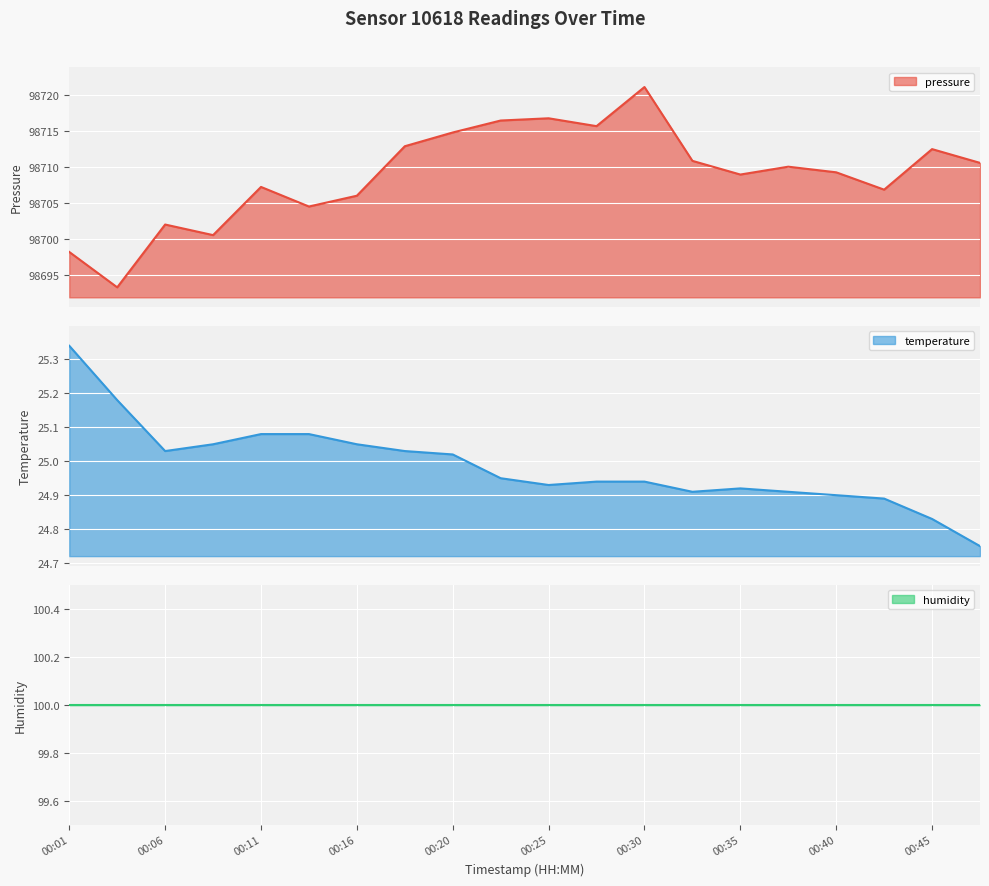

What is the sum of the temperature values at 00:08 and 00:20?

50.1